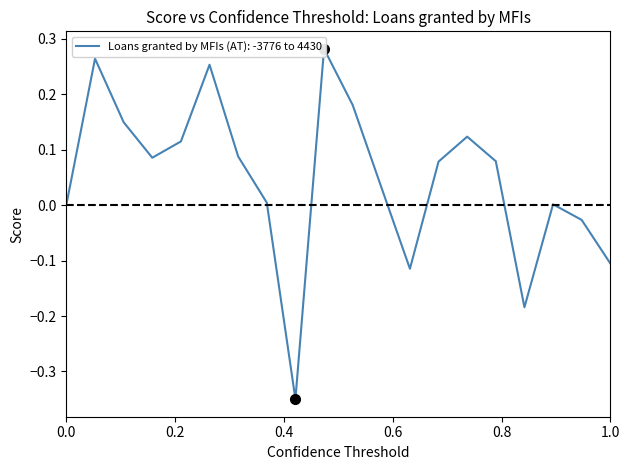

Does the chart display data point markers on the line(s)?

No